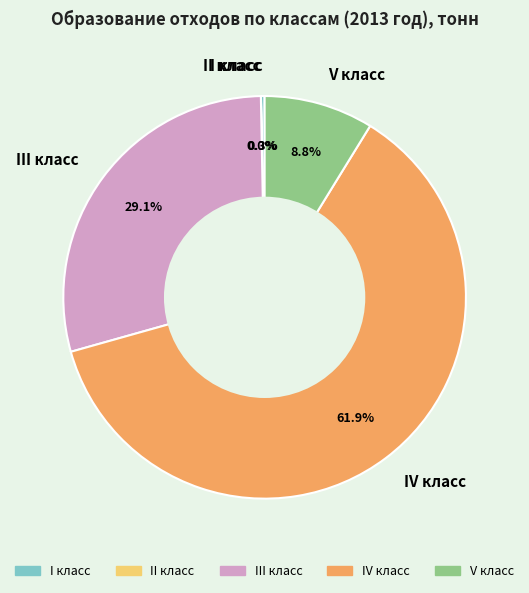

To the nearest percent, what is the average slice percentage?

20%